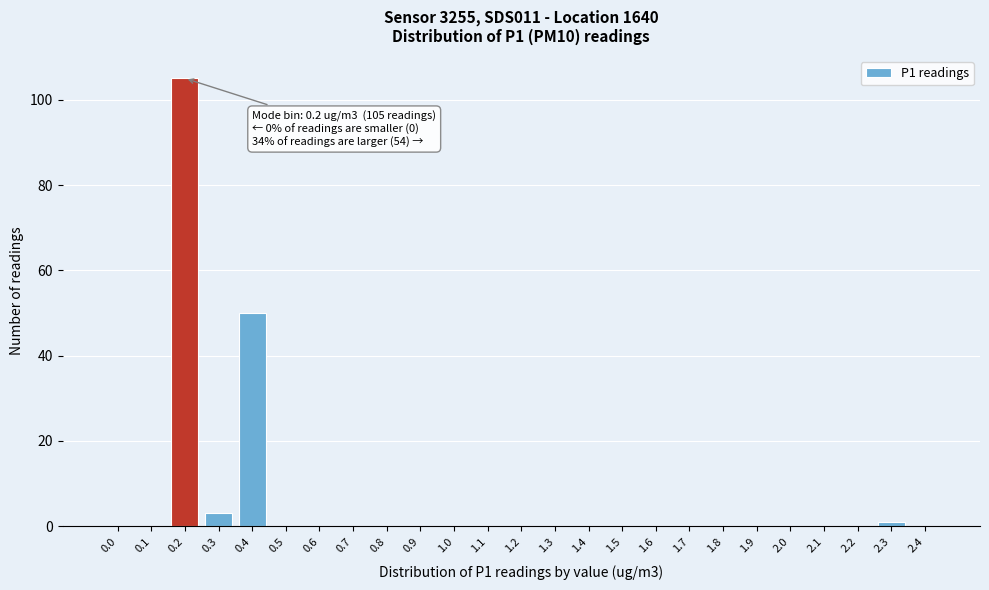

Reading left to right, what are all the values shown in this chart?

0.0=0	0.1=0	0.2=105	0.3=3	0.4=50	0.5=0	0.6=0	0.7=0	0.8=0	0.9=0	1.0=0	1.1=0	1.2=0	1.3=0	1.4=0	1.5=0	1.6=0	1.7=0	1.8=0	1.9=0	2.0=0	2.1=0	2.2=0	2.3=1	2.4=0